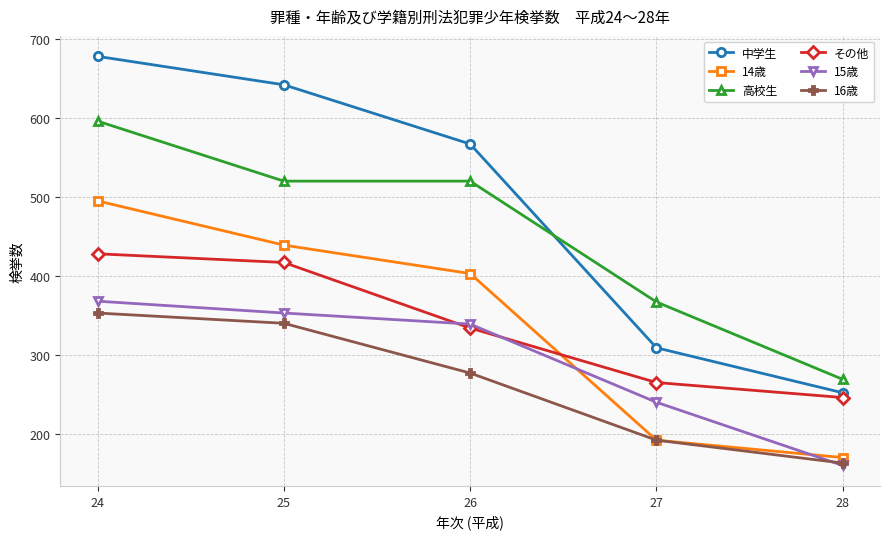

What is the average value of the 高校生 series?

454